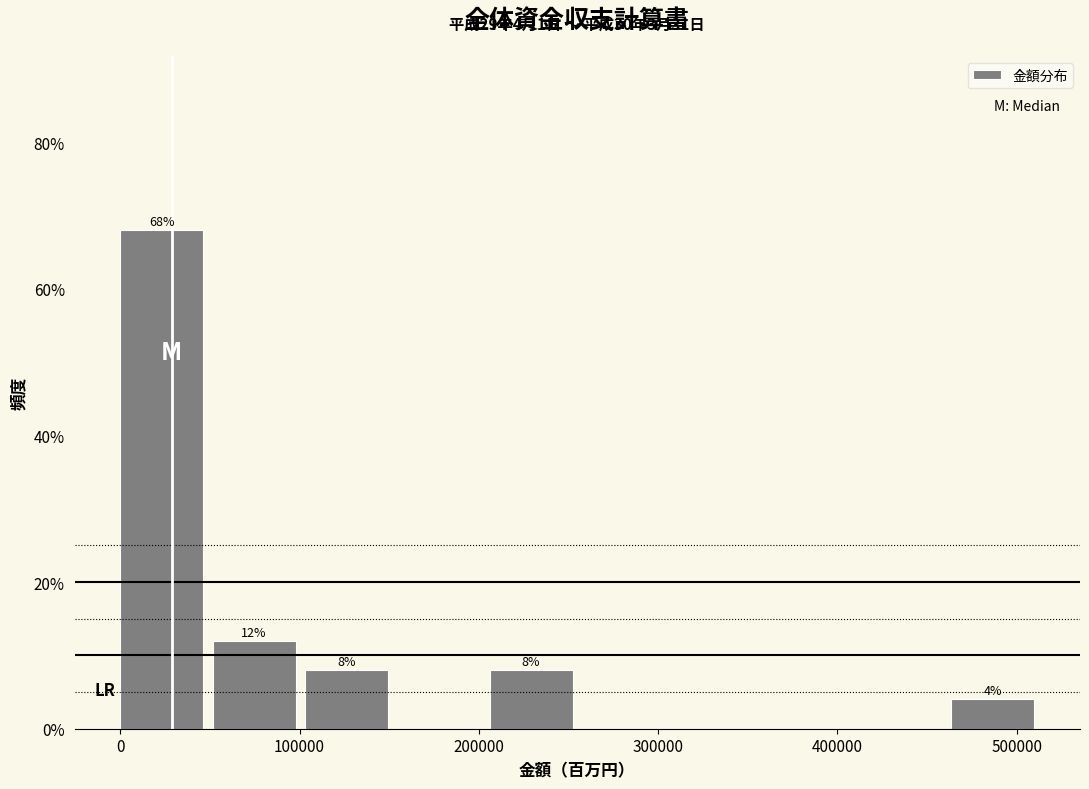

Over which range of the x-axis is the bar tallest?

0 to 50000